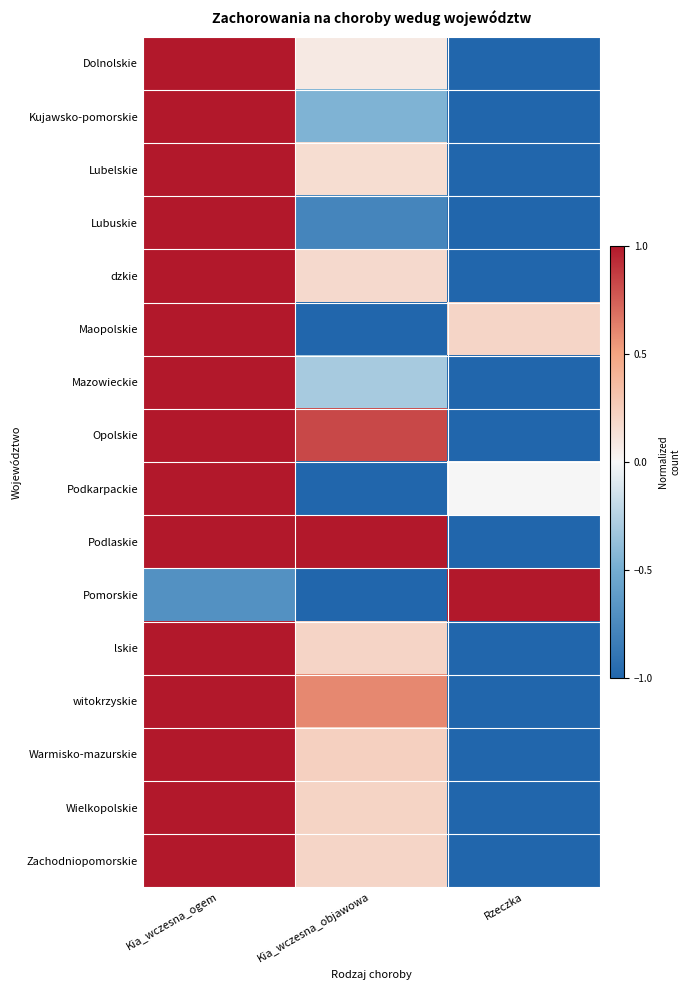

What is the spread (max minus min) of values at Kia_wczesna_objawowa?

2.0